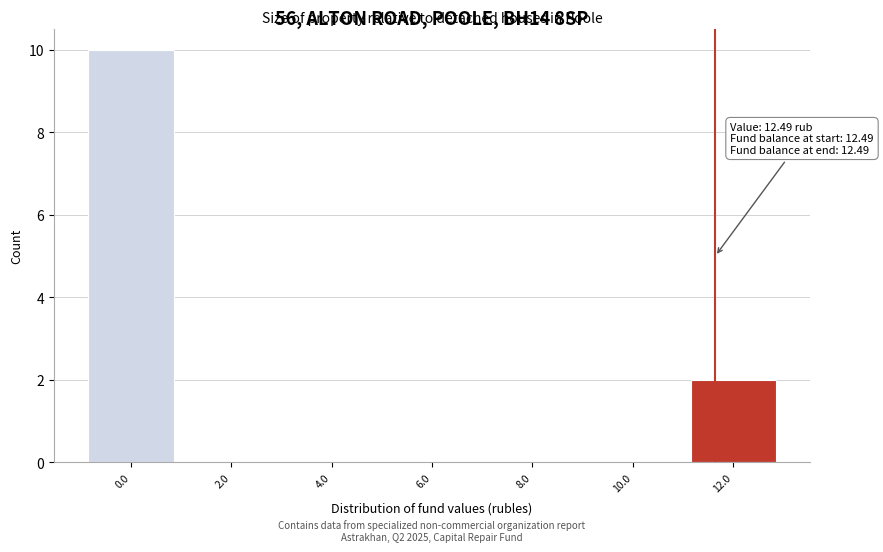

Reading left to right, extract all data points from this chart.

0.0=10	2.0=0	4.0=0	6.0=0	8.0=0	10.0=0	12.0=2